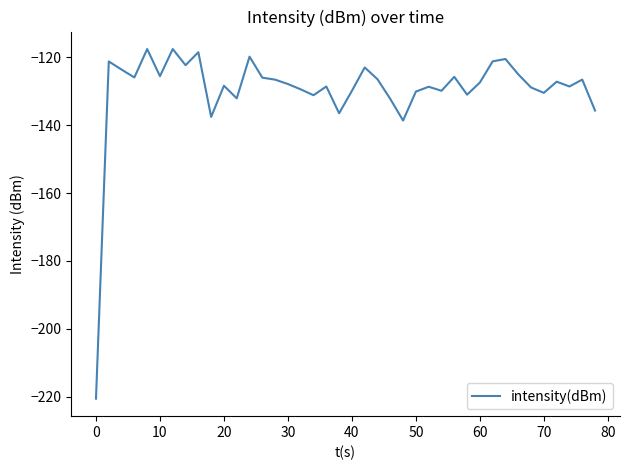

What is the greatest value displayed?

-117.6